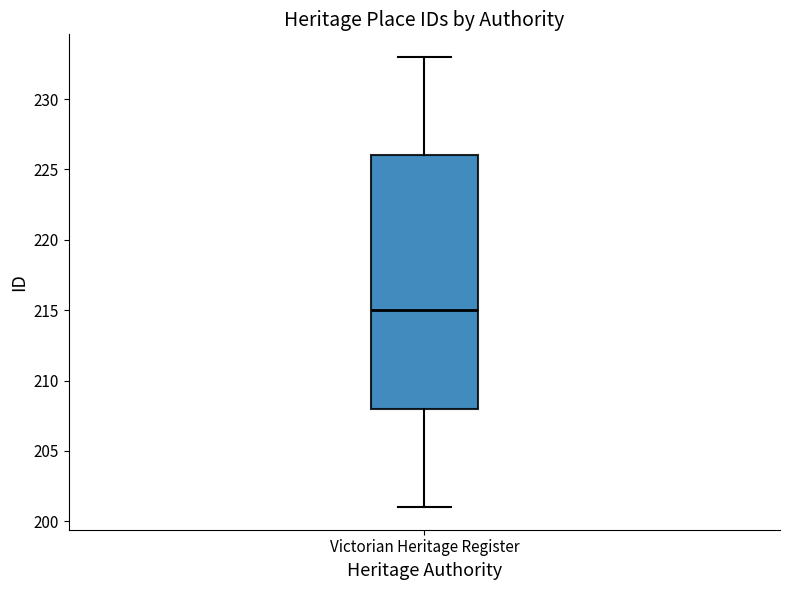

Where does the median line of the box for Victorian Heritage Register sit on the y-axis? The values are not printed on the chart, so give them approximately, as read against the axis.

215